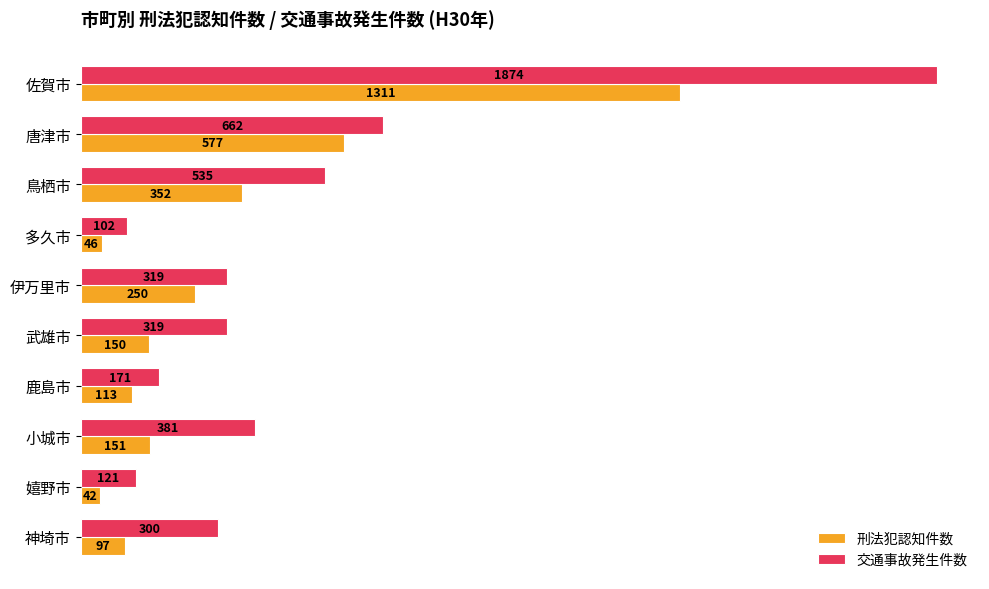

True or false: 刑法犯認知件数 has a value of 257 at 小城市.

False